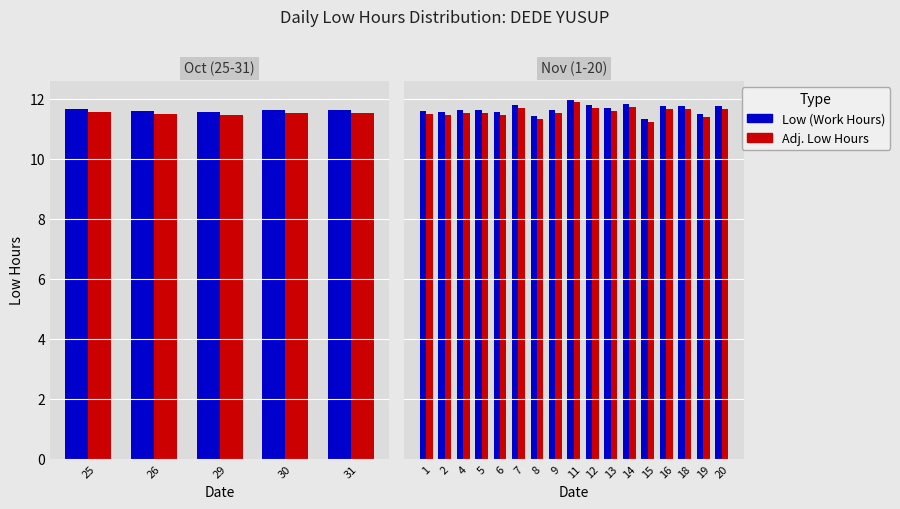

What is the sum of the Adj. Low Hours values at 12 and 5?

23.2